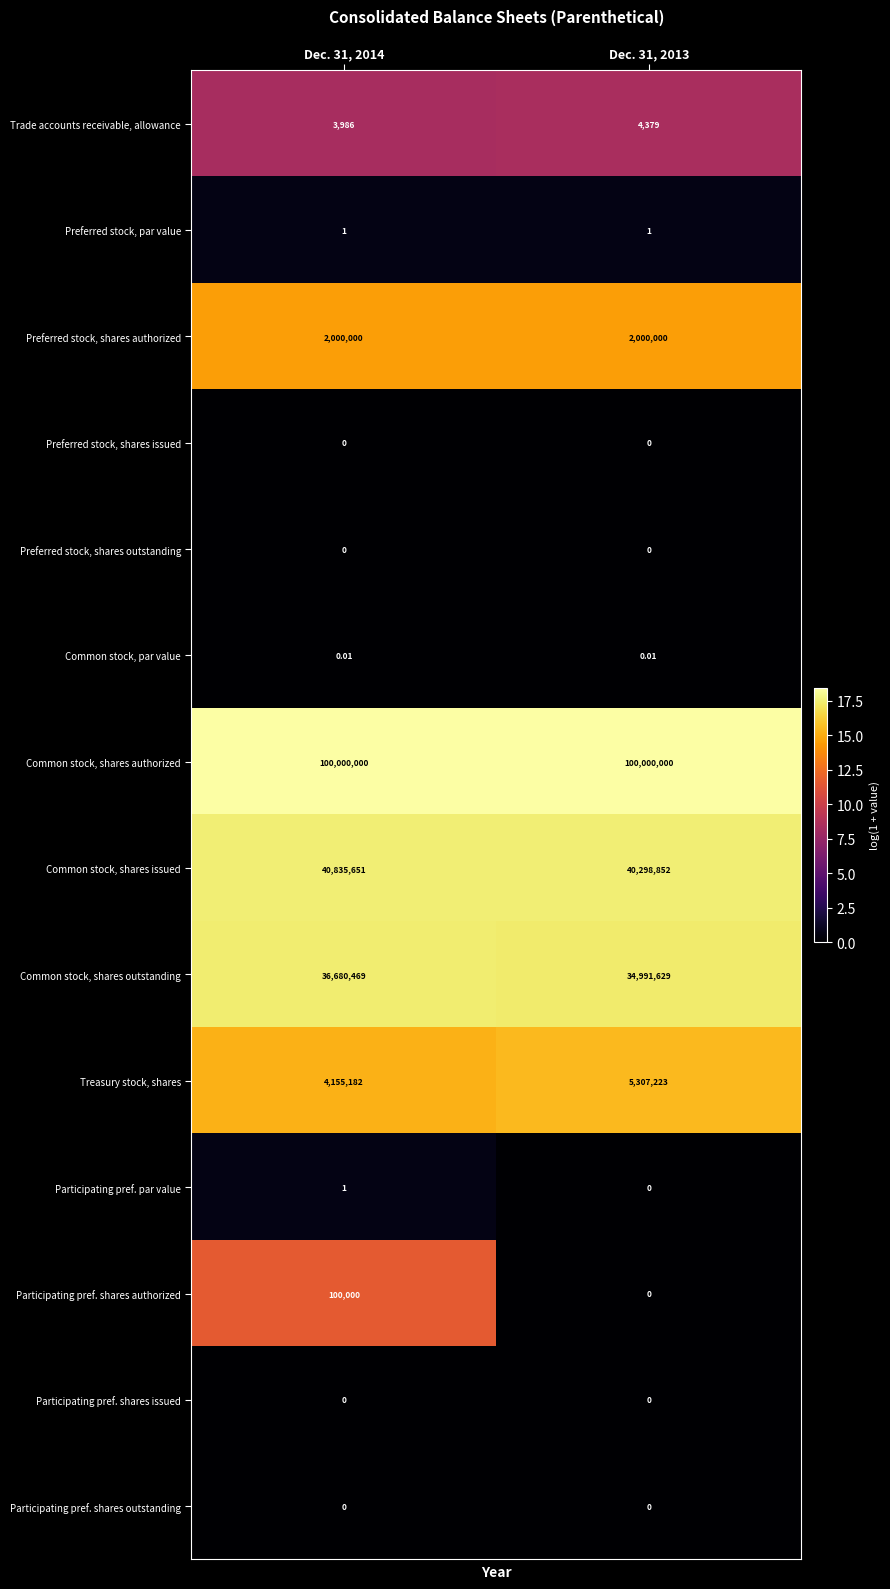

At how many categories does at least one series exceed 8?

2